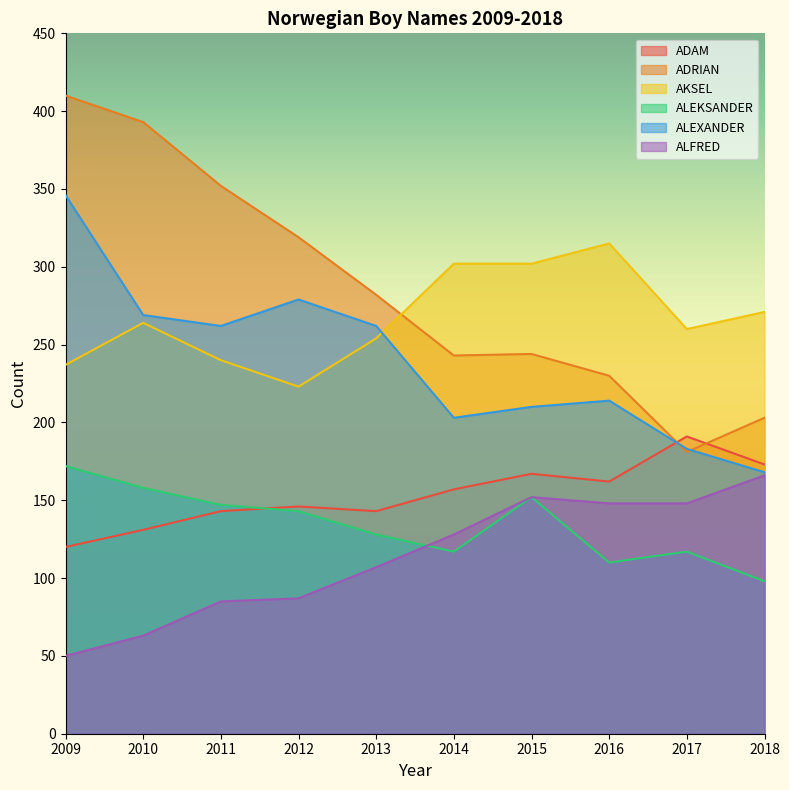

What is the smallest value displayed?

50